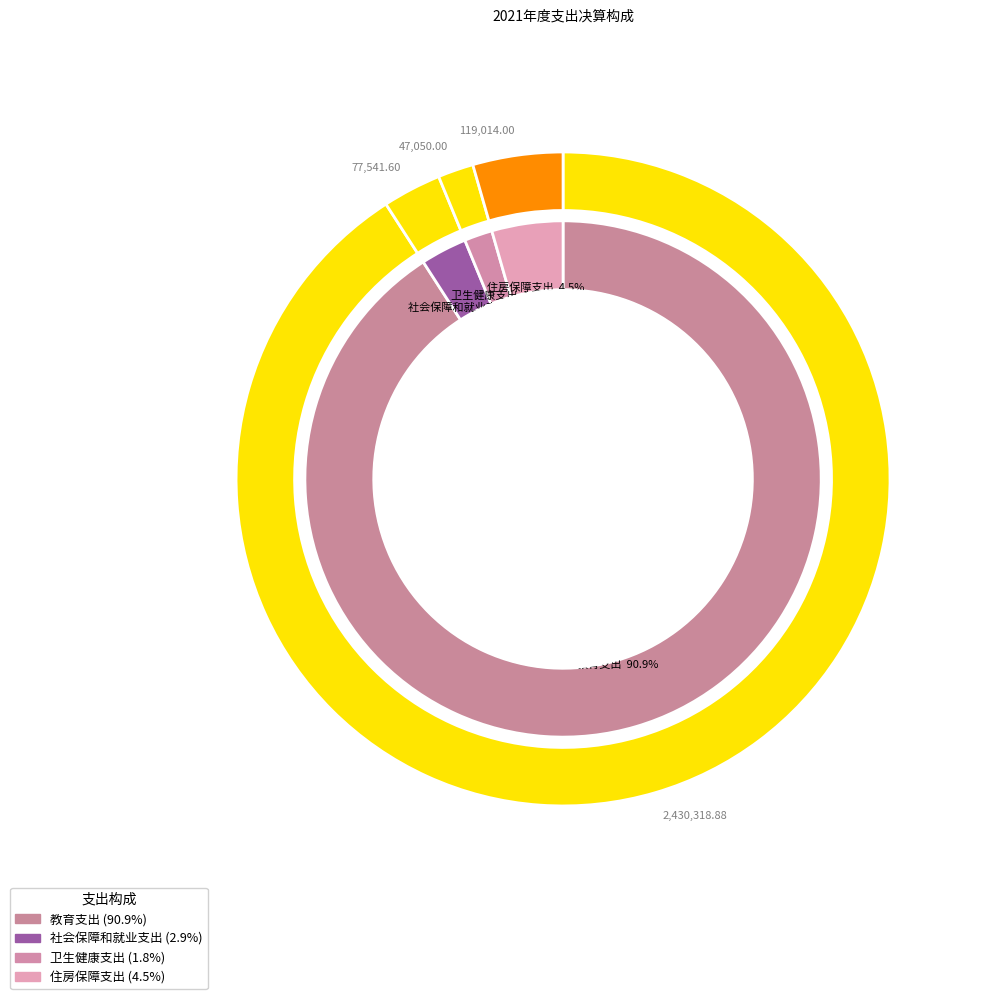

To the nearest percent, what portion does 住房保障支出 represent?

4%